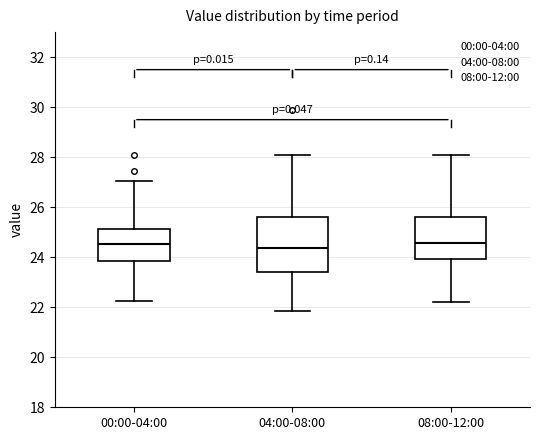

Where is the upper edge of the box for 04:00-08:00 on the y-axis? The values are not printed on the chart, so give them approximately, as read against the axis.

25.6